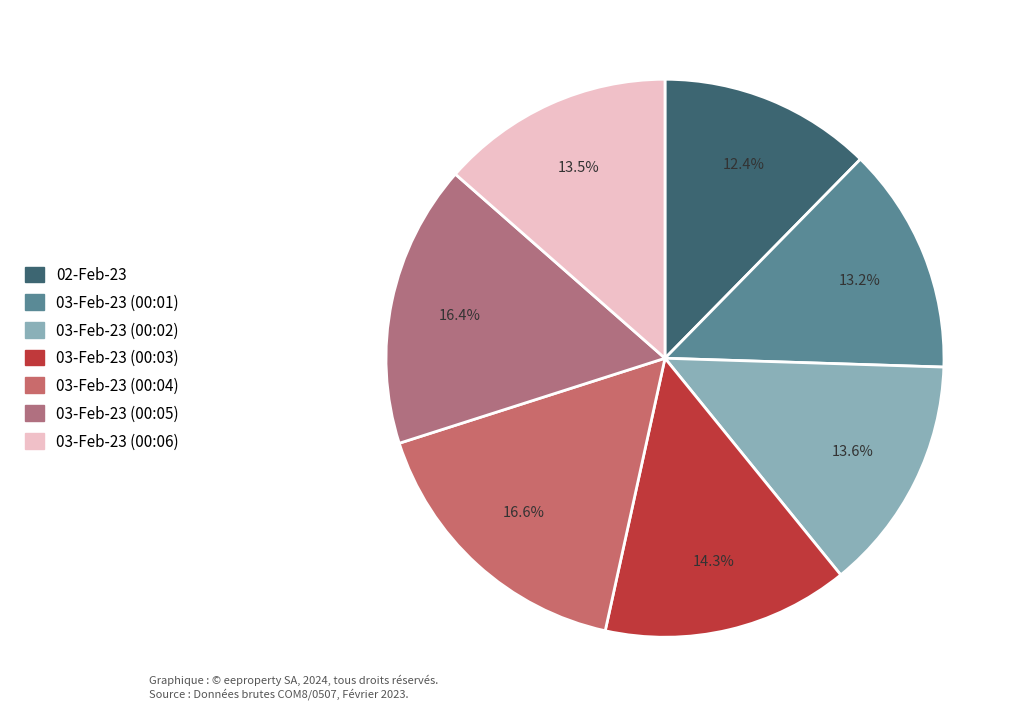

Does 03-Feb-23 (00:01) represent more than half of the total?

No